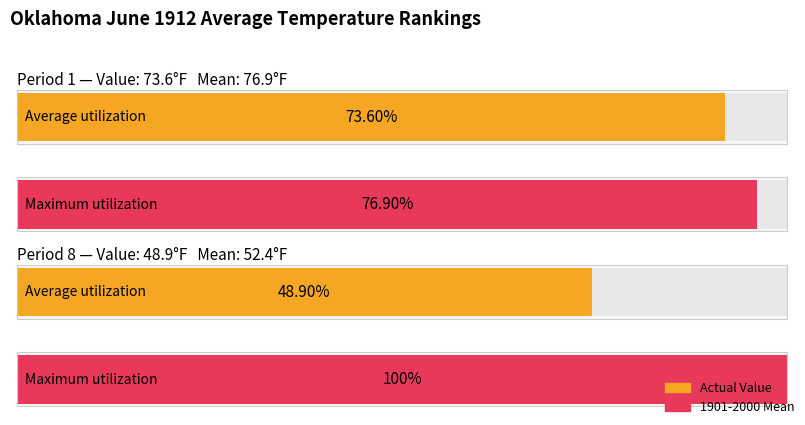

Rank the series by their maximum value, from highest to lowest.

1901-2000 Mean, Value